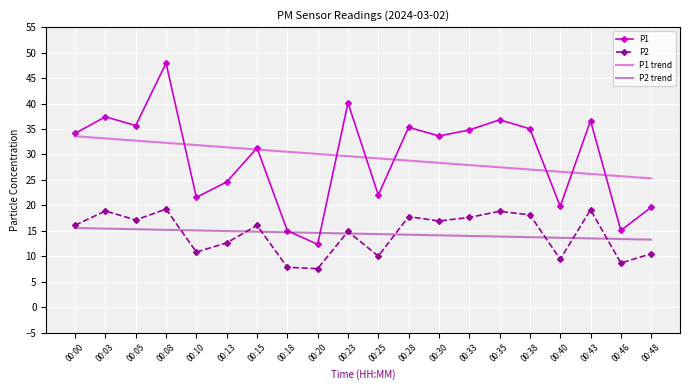

What is the difference between the second highest and second lowest values in the P1 series?

25.1